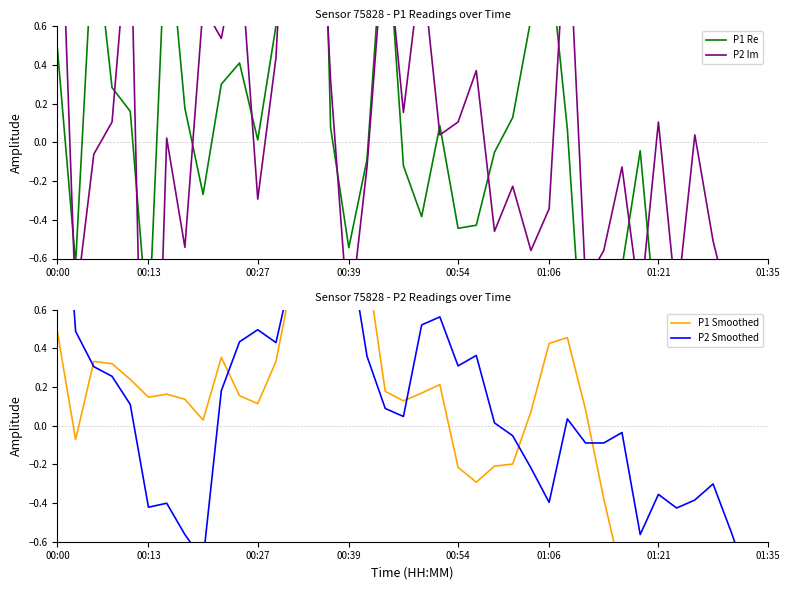

Which series changed the most between 00:39 and 00:54?

P1 Smoothed